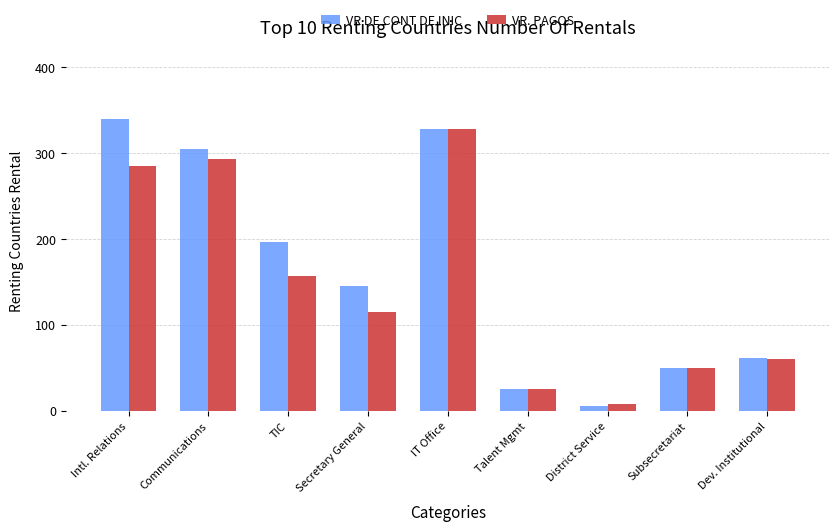

What are all the series names shown in the legend?

VR DE CONT DE INIC, VR. PAGOS